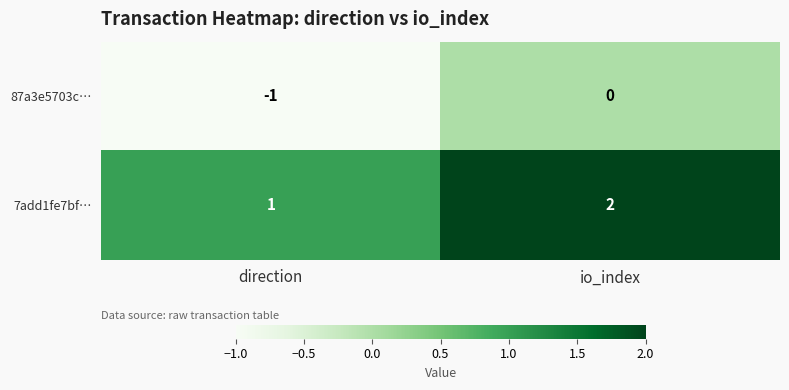

At which category does the chart reach its peak across all series?

io_index